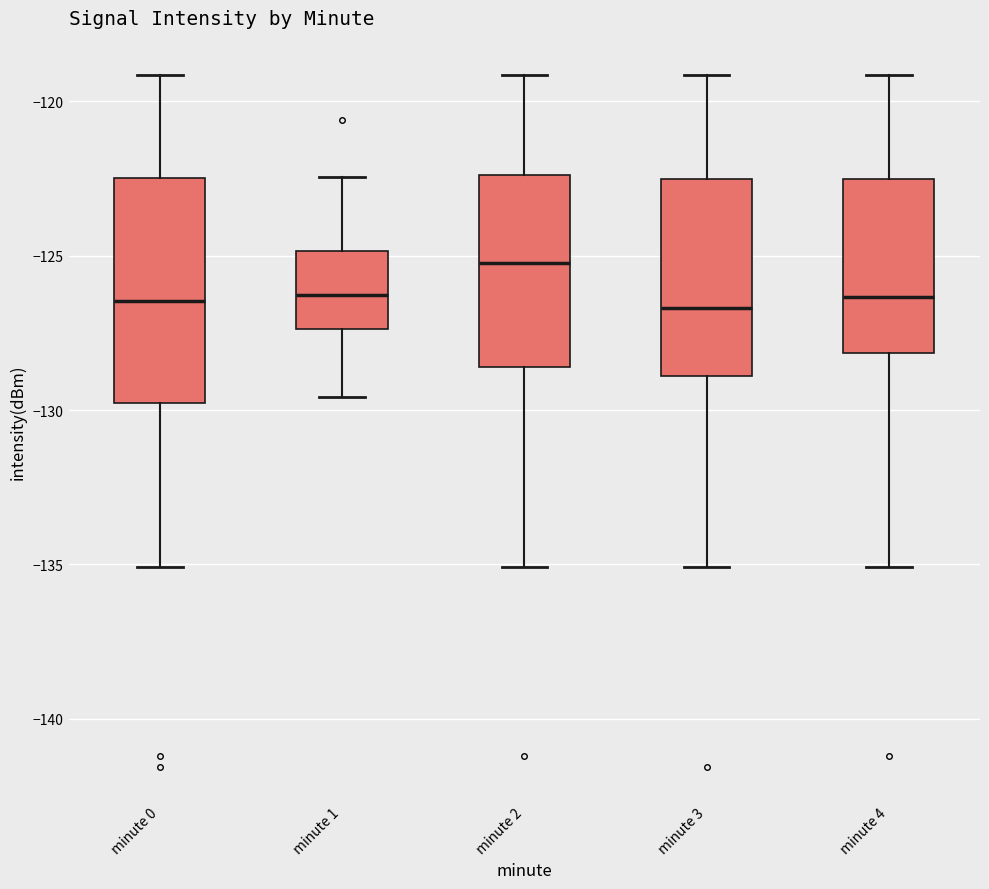

Where does the median line of the box for minute 1 sit on the y-axis? The values are not printed on the chart, so give them approximately, as read against the axis.

-126.5